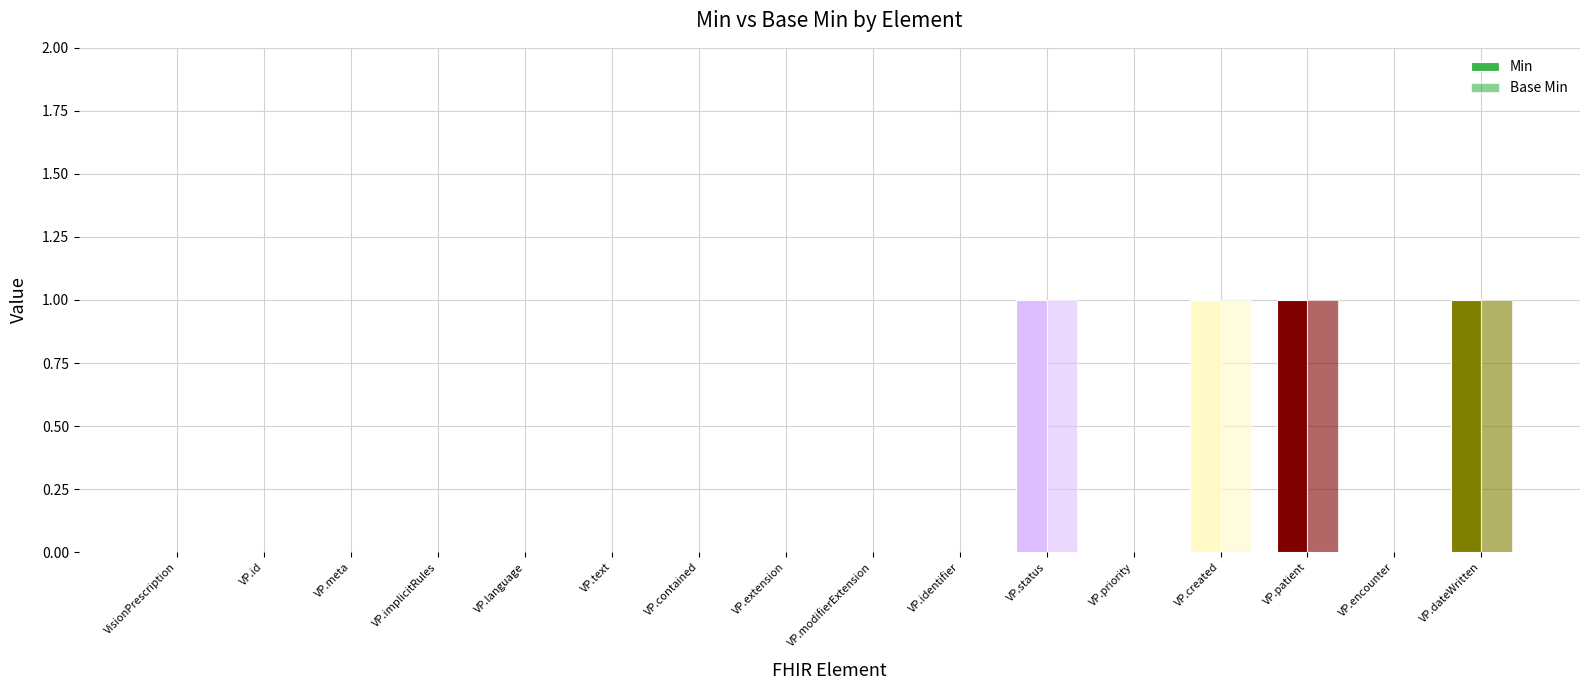

What position from the left is VP.id?

2